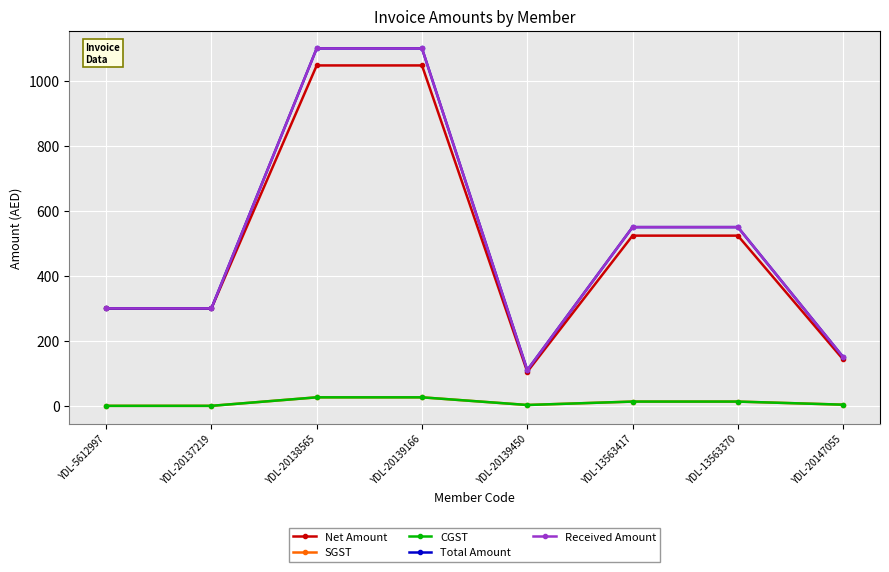

Rank the series at YDL-20137219 from highest to lowest value.

Net Amount, Total Amount, Received Amount, SGST, CGST